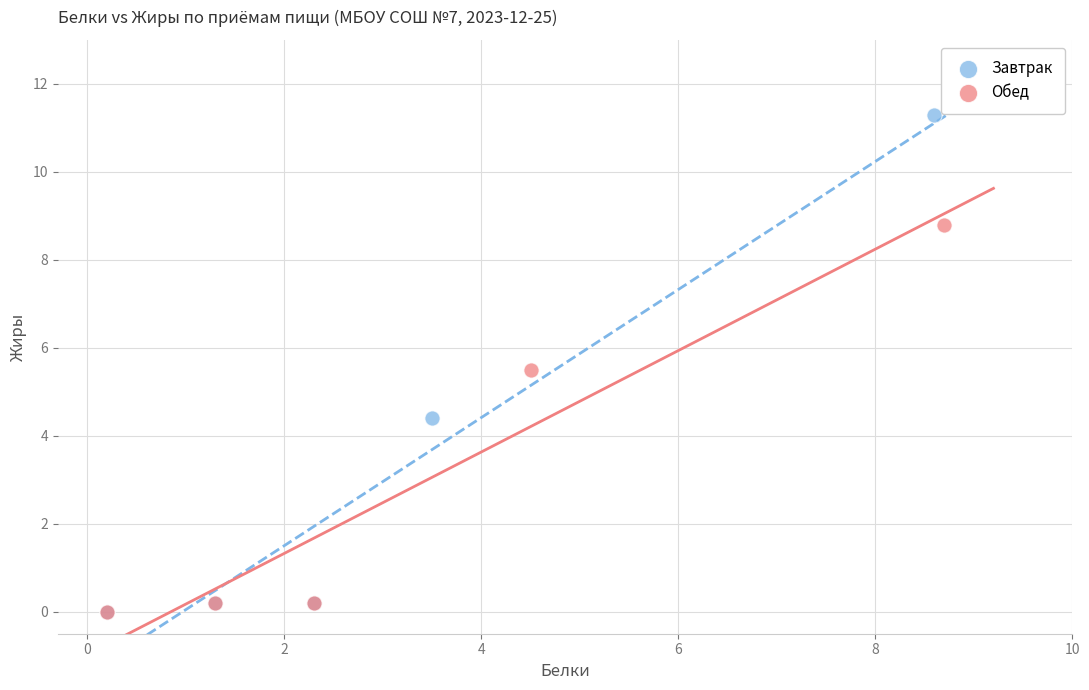

Which series reaches the maximum Y coordinate?

Завтрак